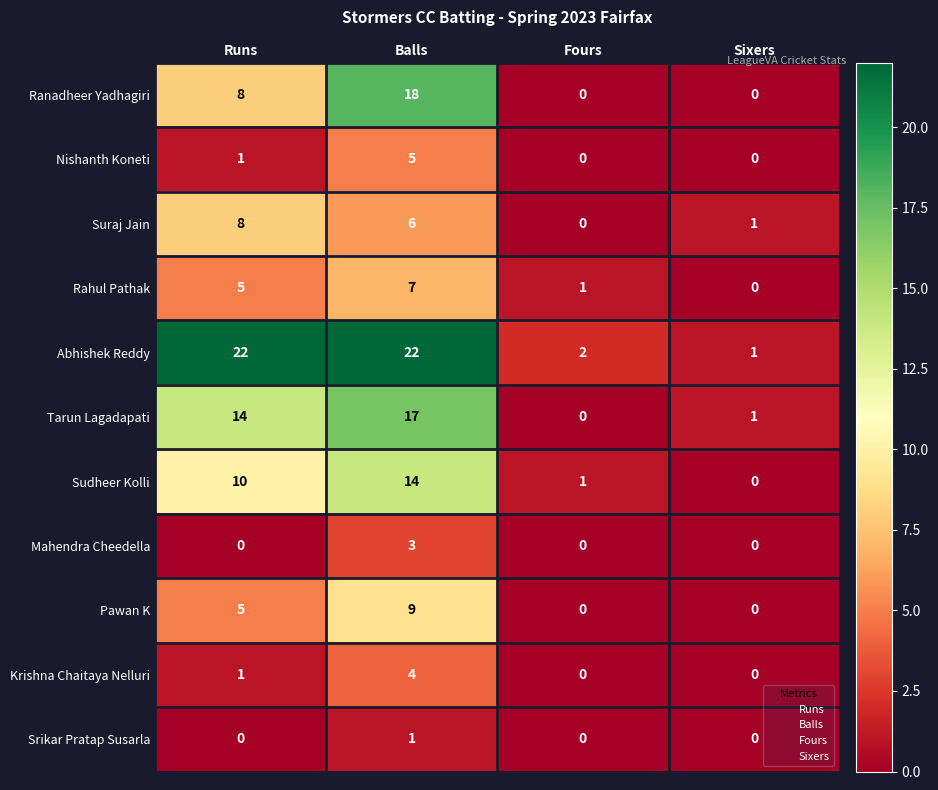

What is the average value of the Rahul Pathak series?

3